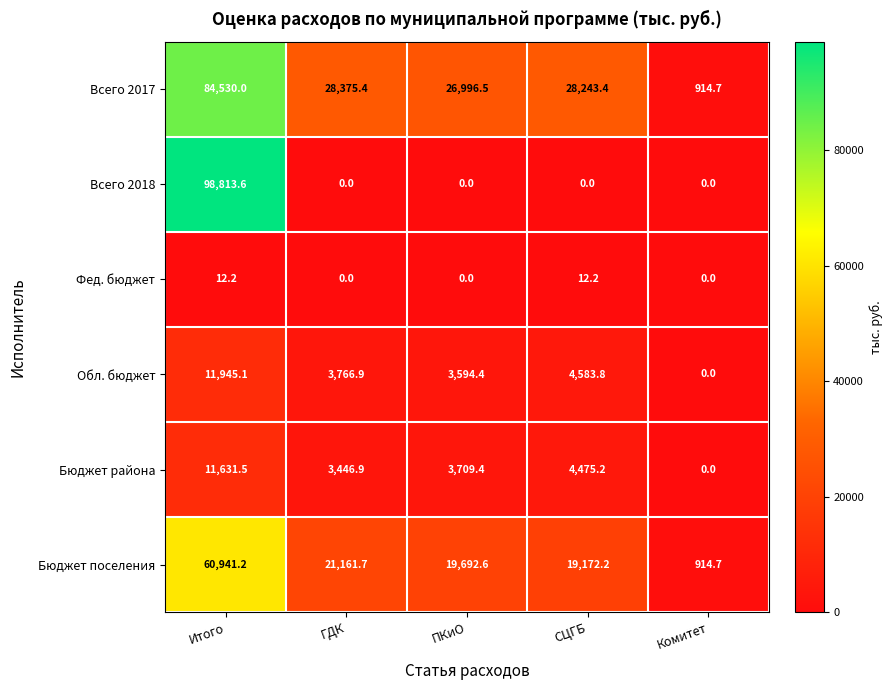

At which category does the chart reach its peak across all series?

Итого